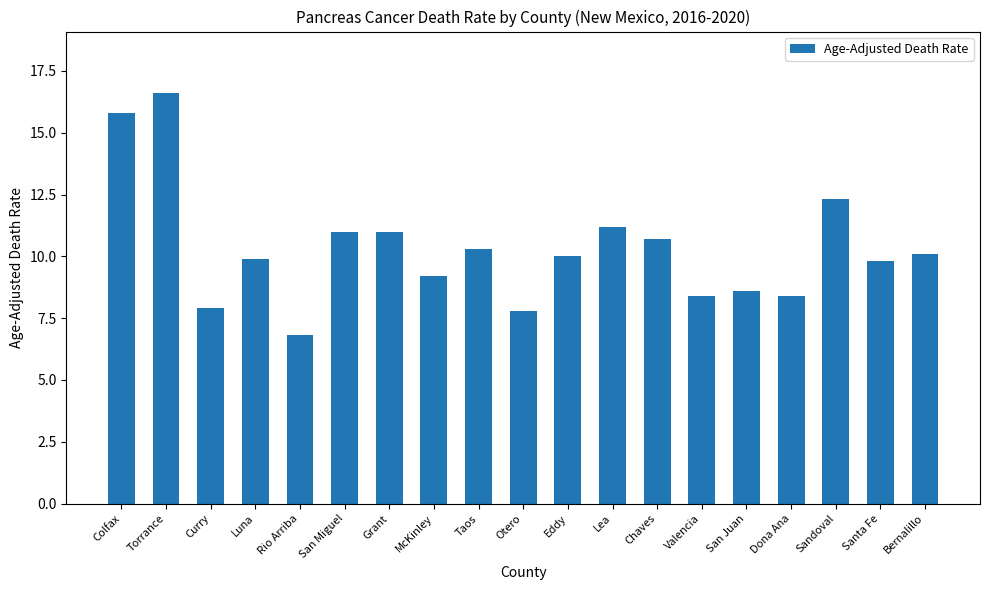

How many bars are there in total?

19